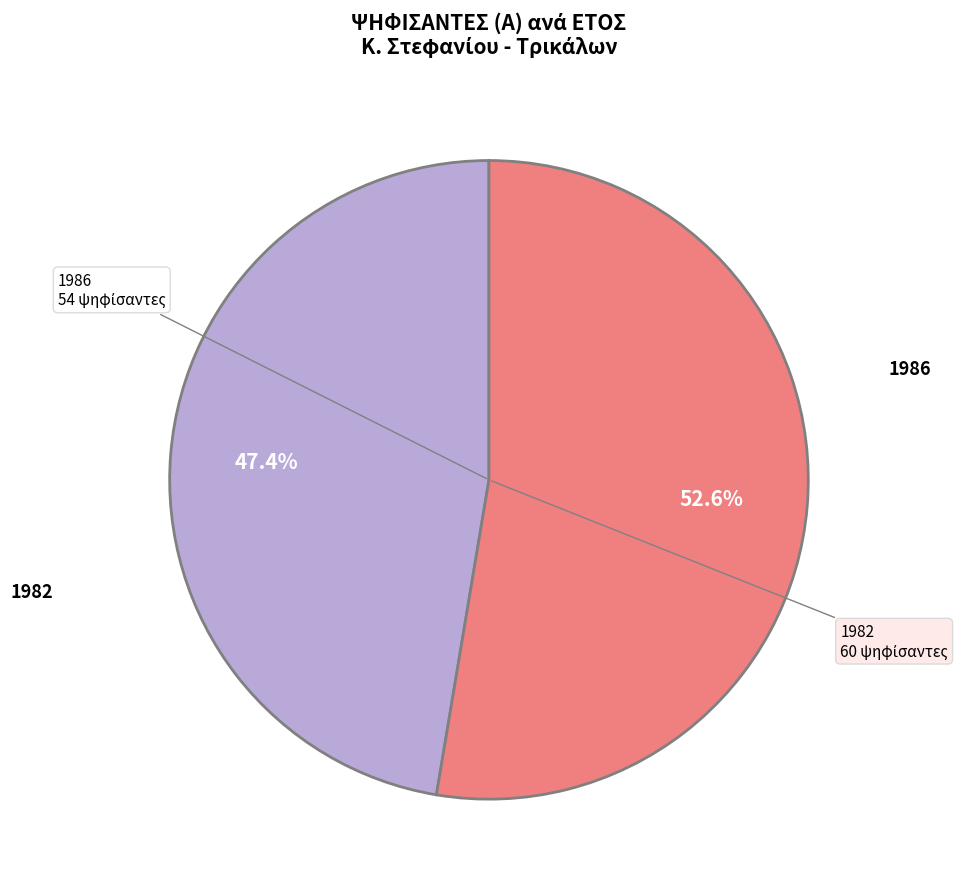

Is there any slice that represents more than half of the pie?

Yes